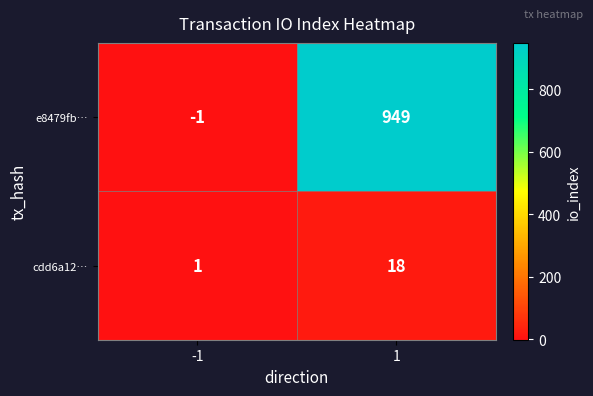

The value of e8479fb… at 1 is 1581. True or false?

False